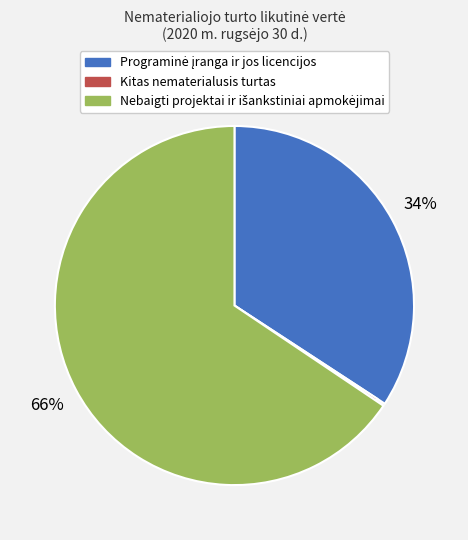

Do Kitas nematerialusis turtas and Programinė įranga ir jos licencijos together represent more than half of the pie?

No